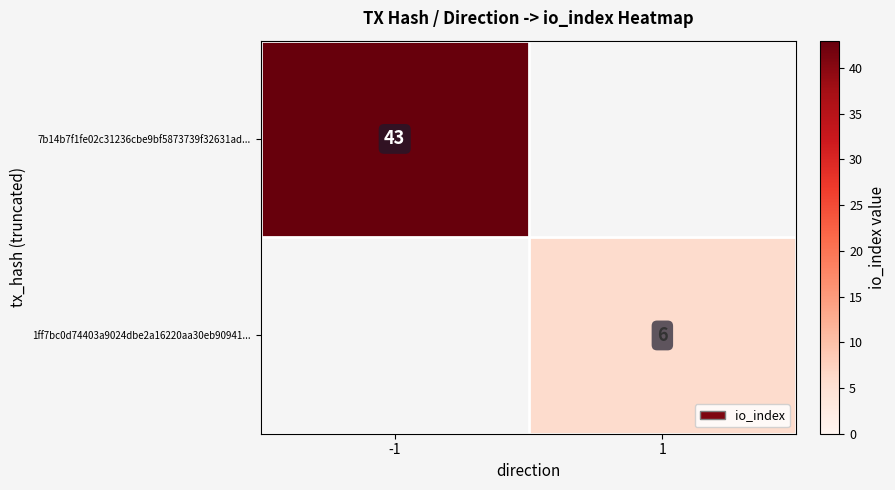

True or false: 7b14b7f1fe02c31236cbe9bf5873739f32631ad... has a value of 61 at -1.

False